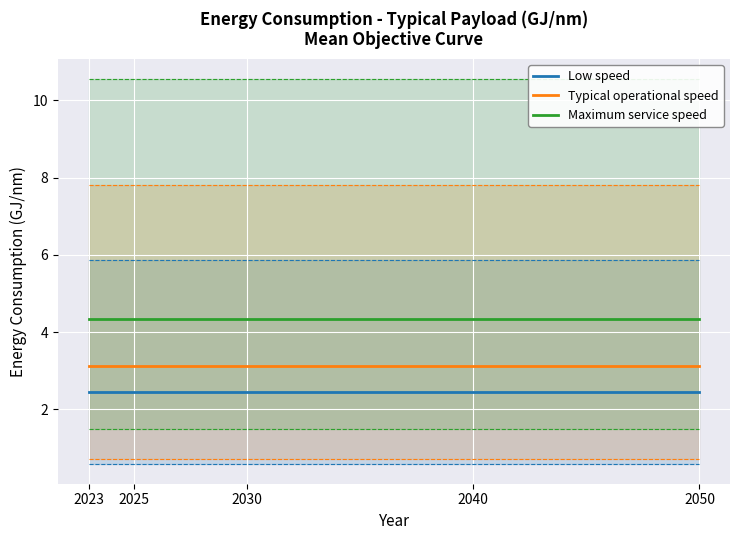

What is the value of the Low speed point at the 1st from the left?

2.4